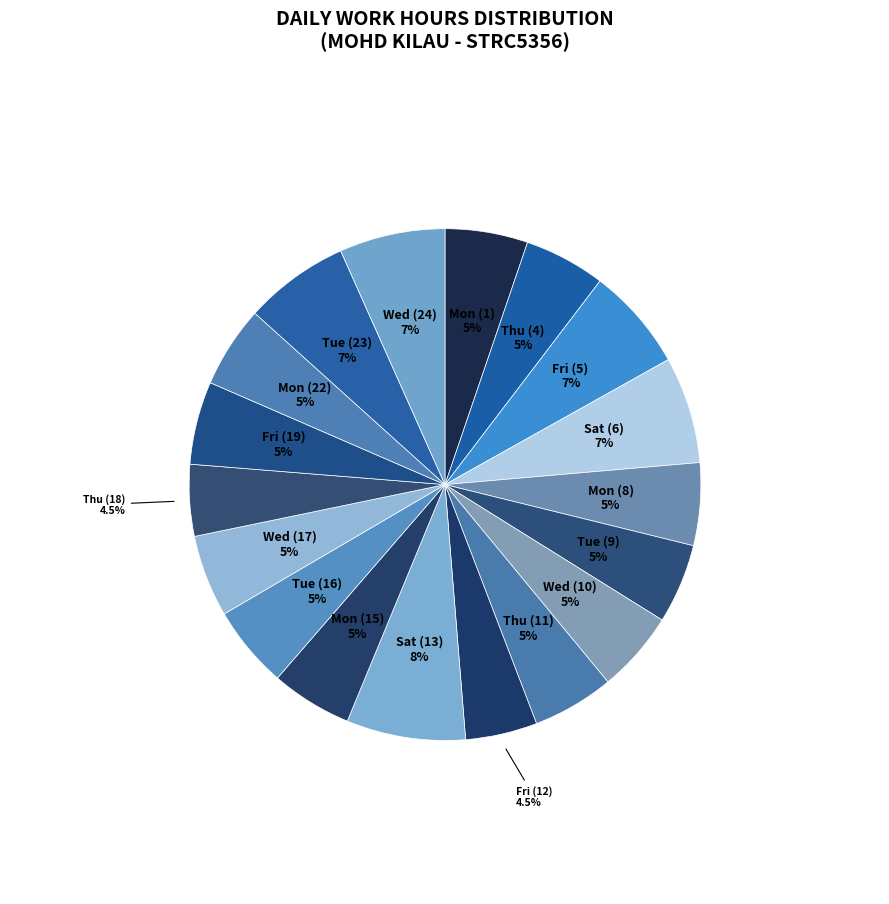

How many slices are in this pie chart?

18